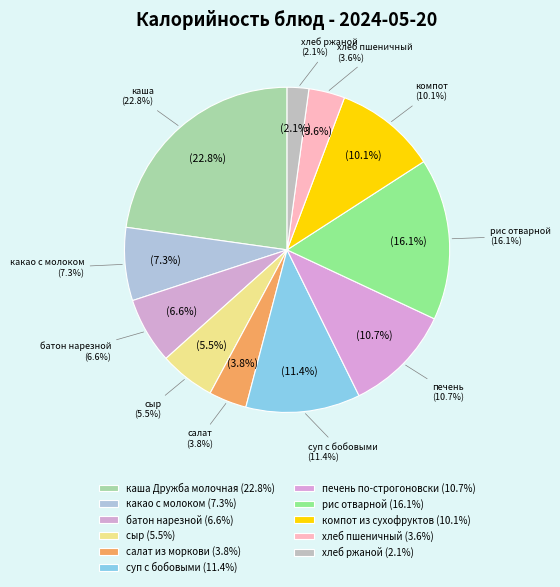

How much of the chart is everything except суп с бобовыми?

88.6%